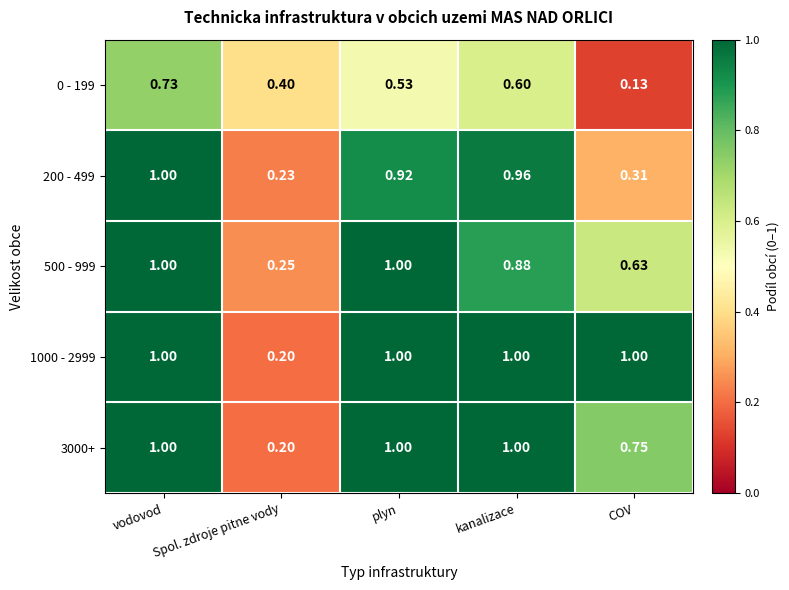

At which label is 0 - 199 closest to 0?

COV